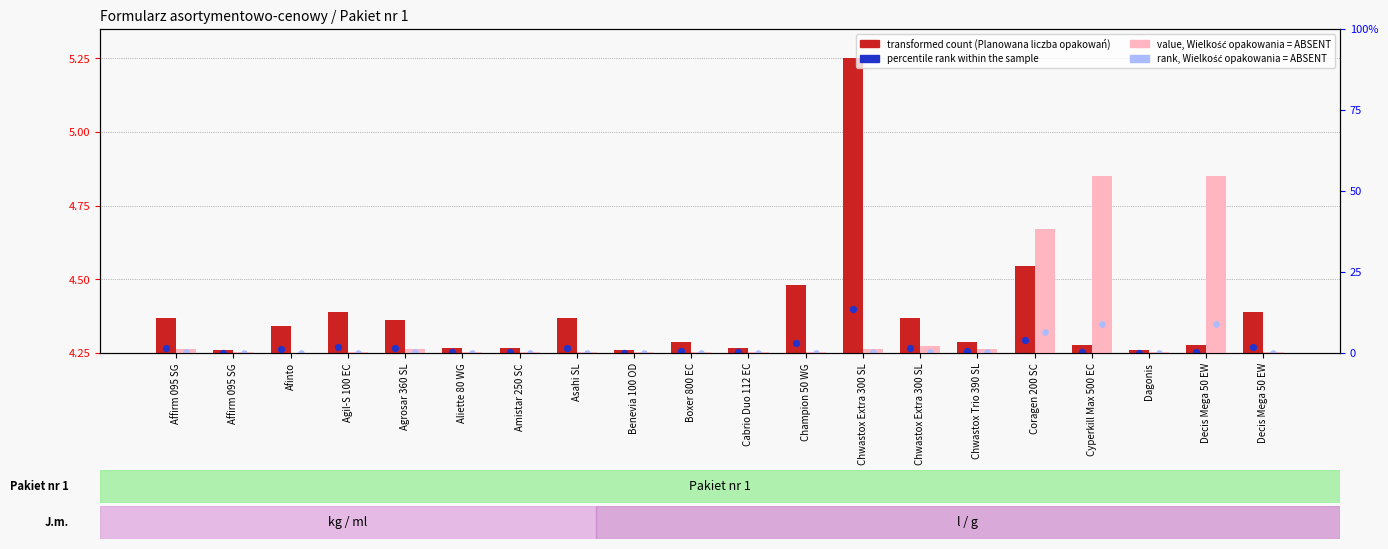

At how many categories does at least one series exceed 4?

20